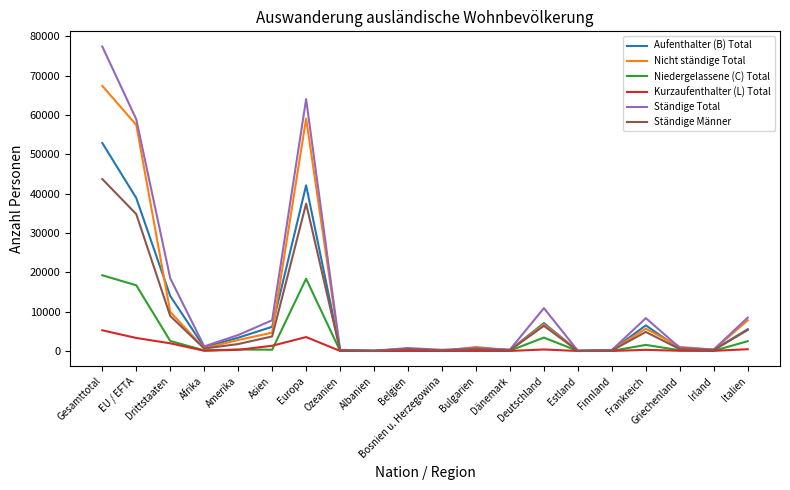

Between Dänemark and Italien, which series saw the biggest shift?

Ständige Total